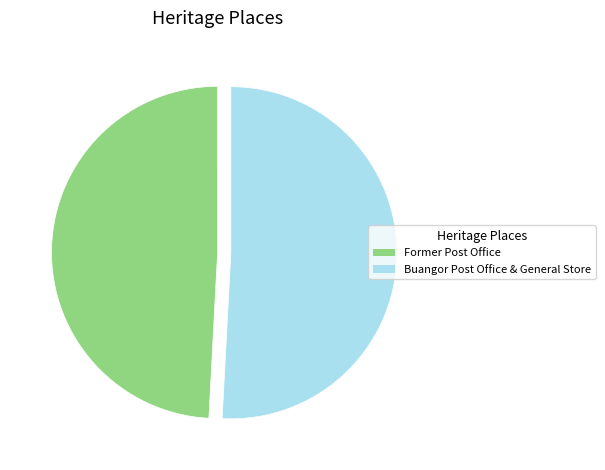

Which category accounts for the majority?

Buangor Post Office & General Store